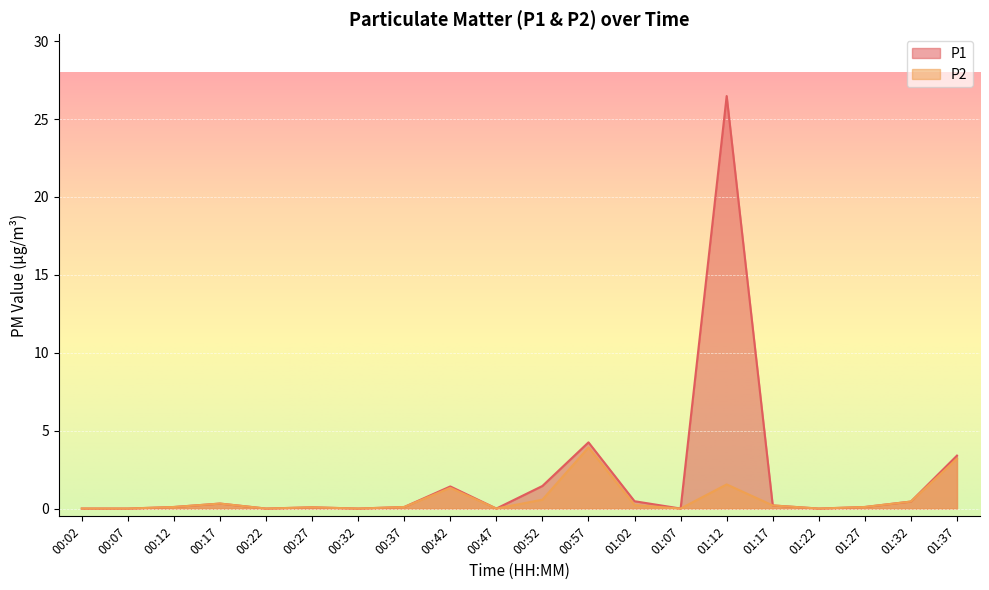

Which series has the largest total across all categories?

P1